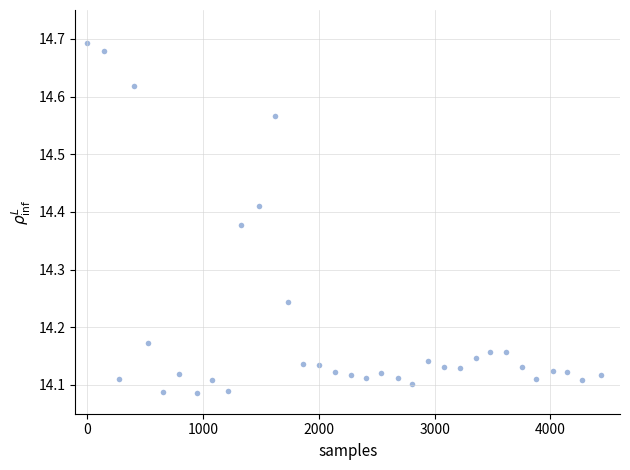

What is the range of X values (max minus min)?

4439.2